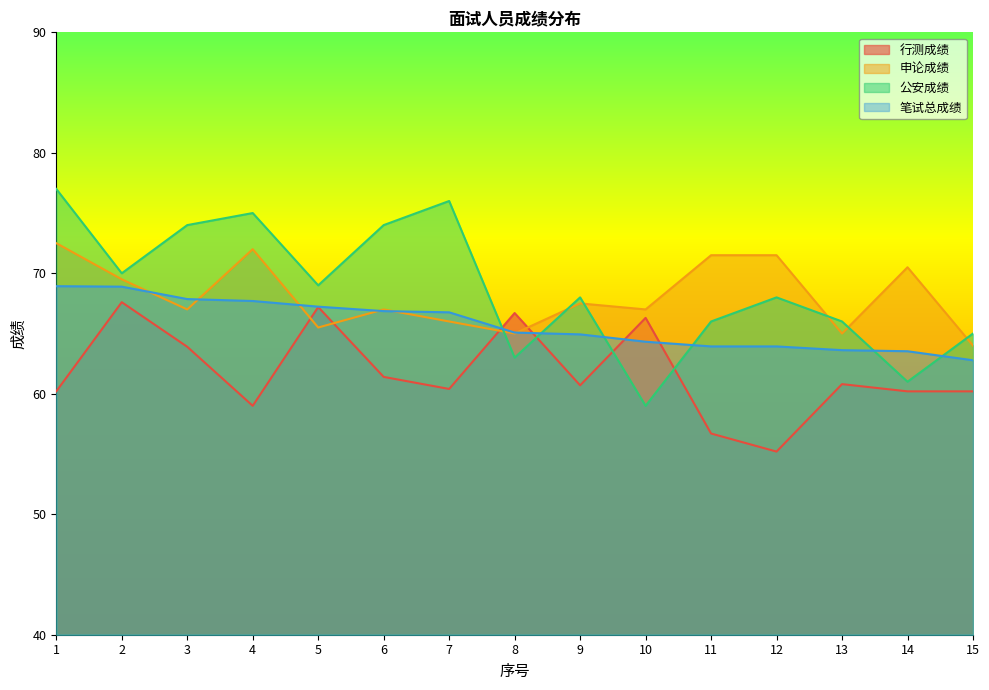

Is it true that 公安成绩 equals 66.0 at 11?

True